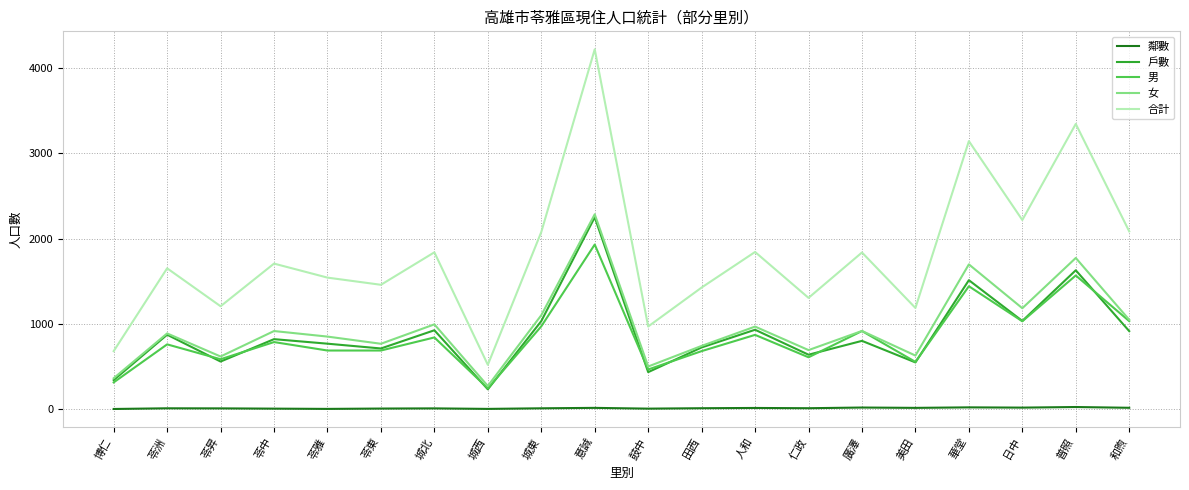

Is it true that 男 equals 1032 at 日中?

True